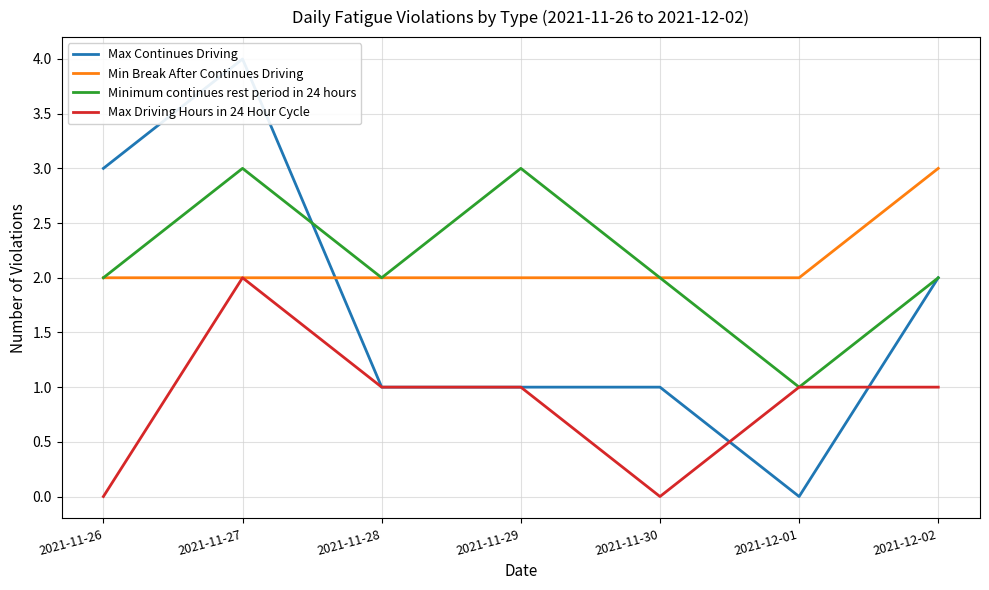

Which has a higher value, 2021-11-28 or 2021-12-02?

2021-12-02